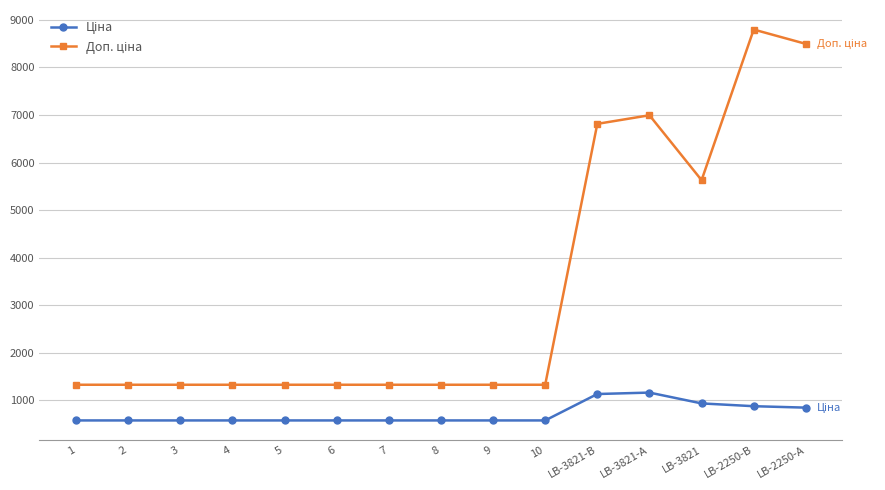

What is the difference between the highest and lowest values at LB-2250-А?

7644.0